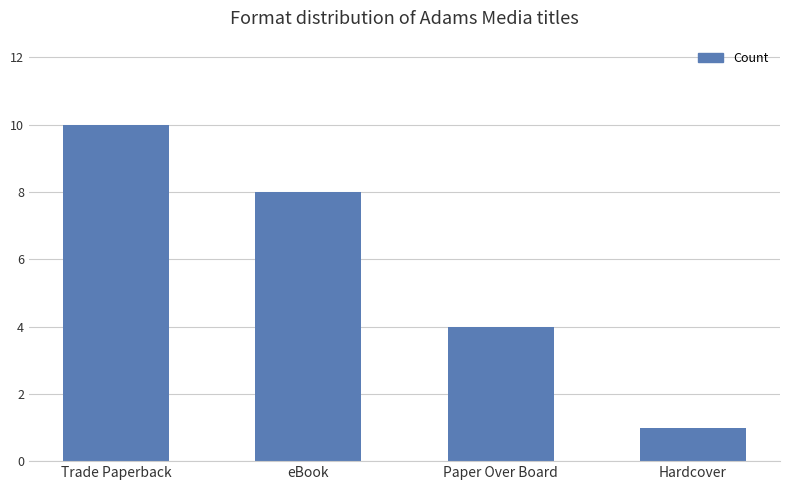

Which has a higher value, eBook or Hardcover?

eBook